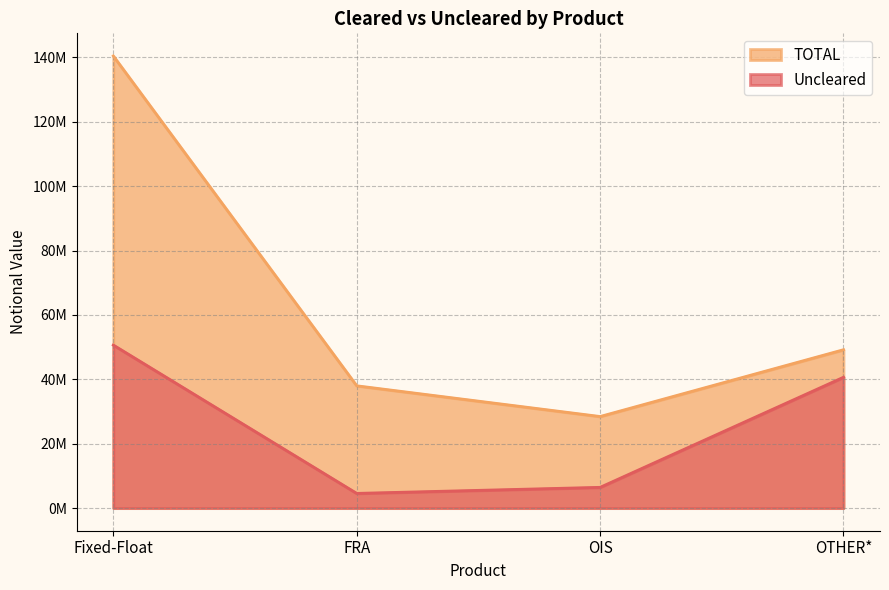

Reading right to left, transcribe all the data shown in this chart.

Uncleared: OTHER*=40645811	OIS=6455631	FRA=4576558	Fixed-Float=50641065
TOTAL: OTHER*=49195070	OIS=28453601	FRA=37993720	Fixed-Float=140430910